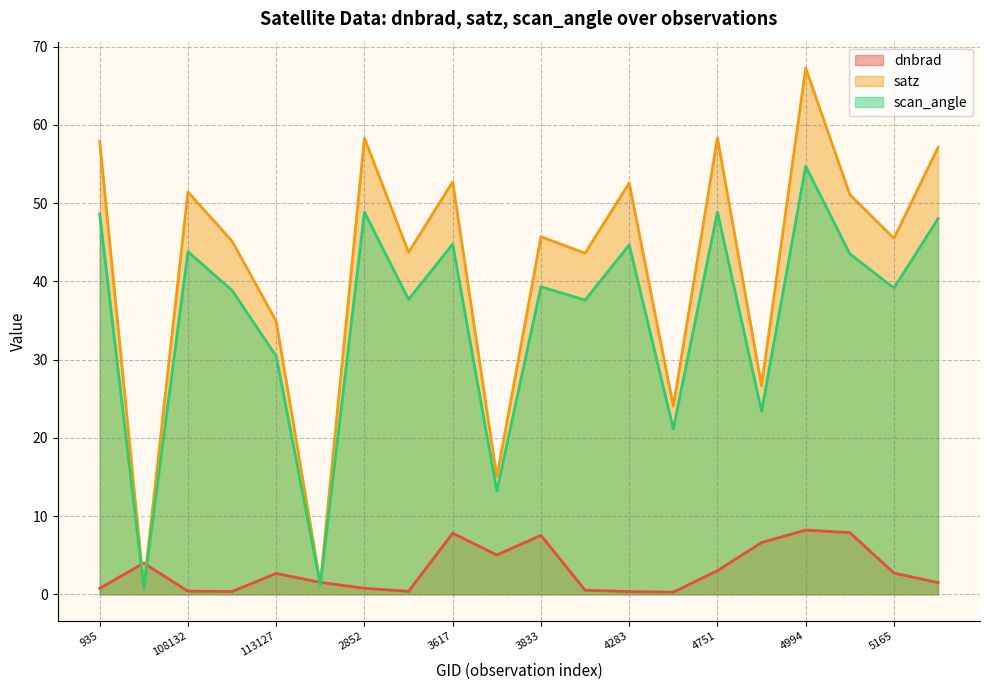

How many series are shown in this chart?

3